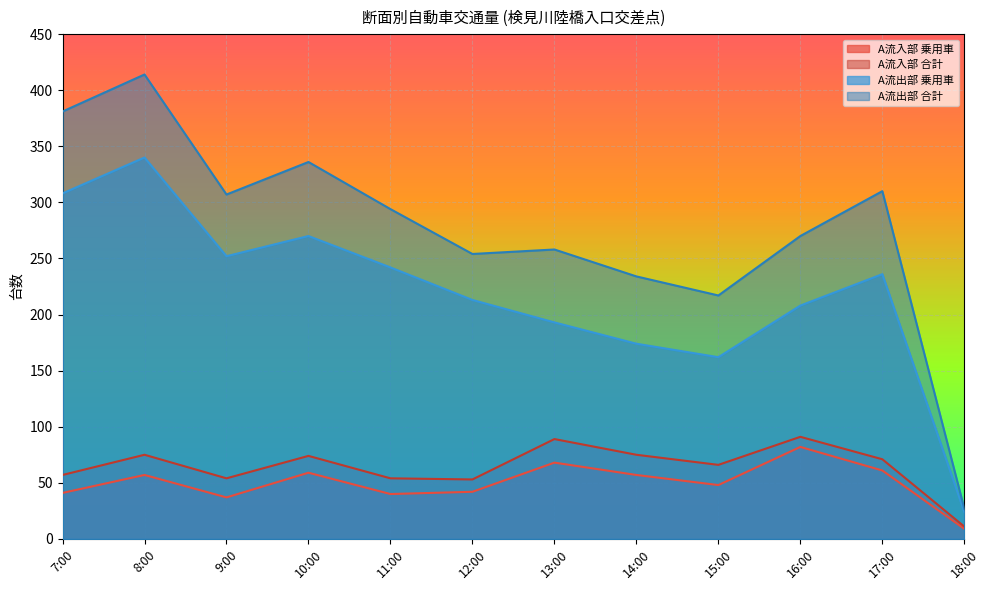

Which label corresponds to the largest value in the chart?

8:00